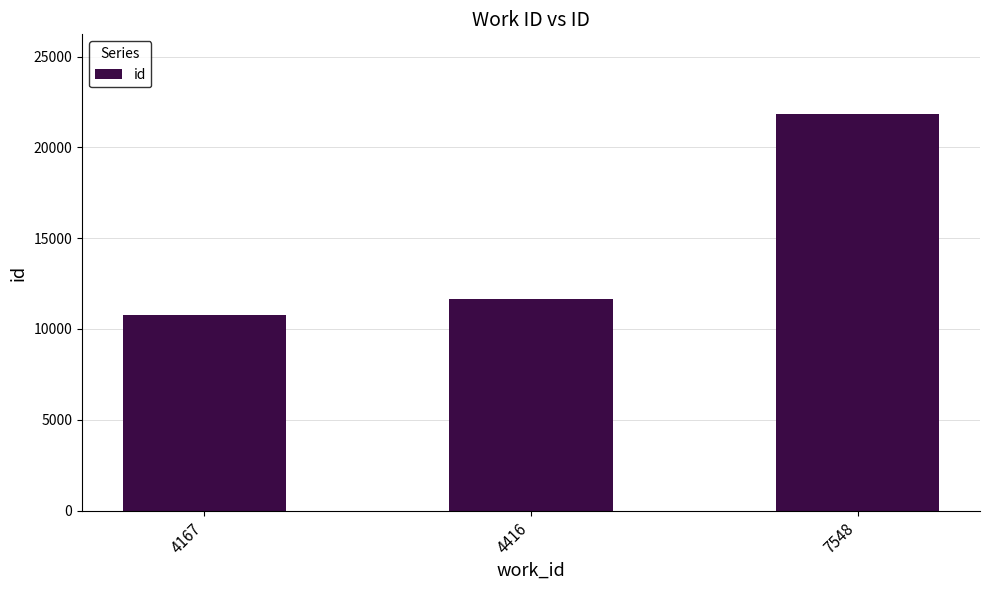

Which has a higher value, 7548 or 4167?

7548